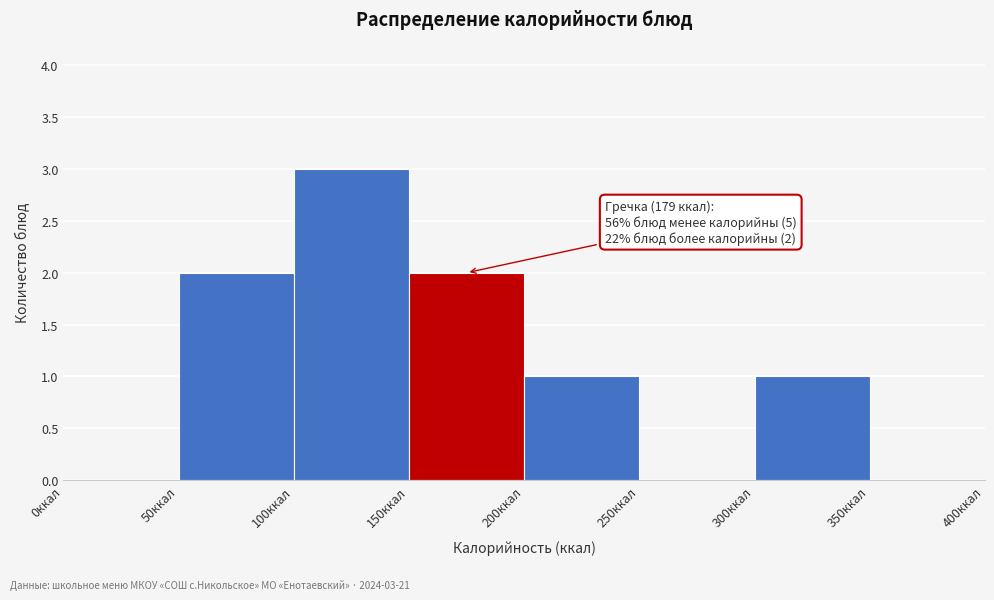

Which range on the x-axis has the tallest bar?

100 to 150